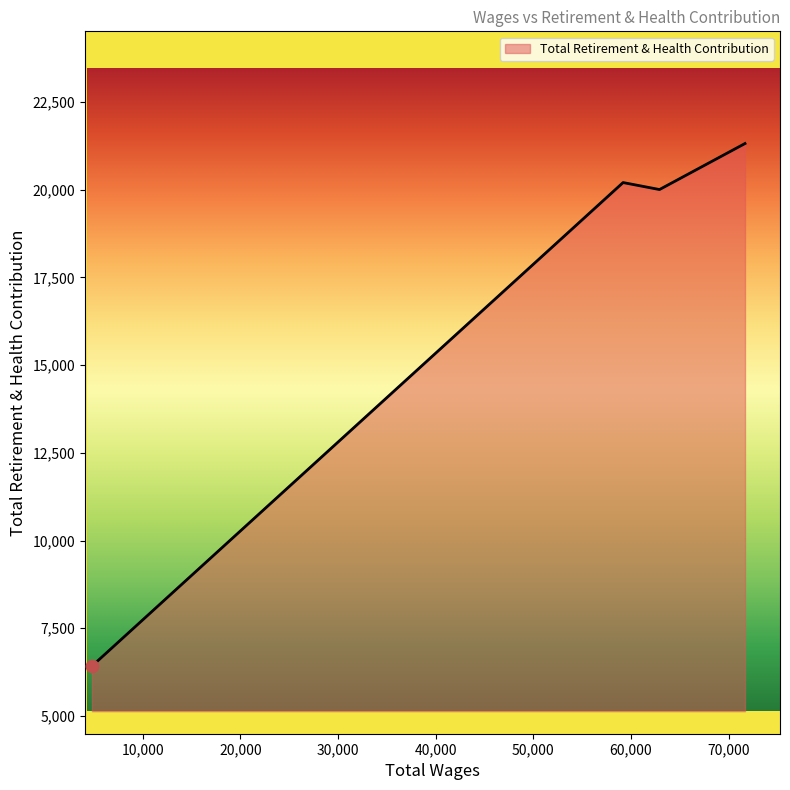

True or false: there are more than 2 points higher than both neighbors.

False